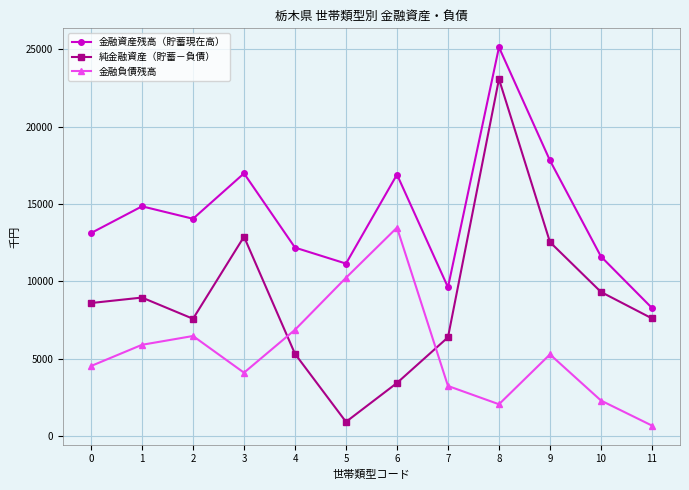

The 金融負債残高 series shows 4524 at 0. True or false?

True